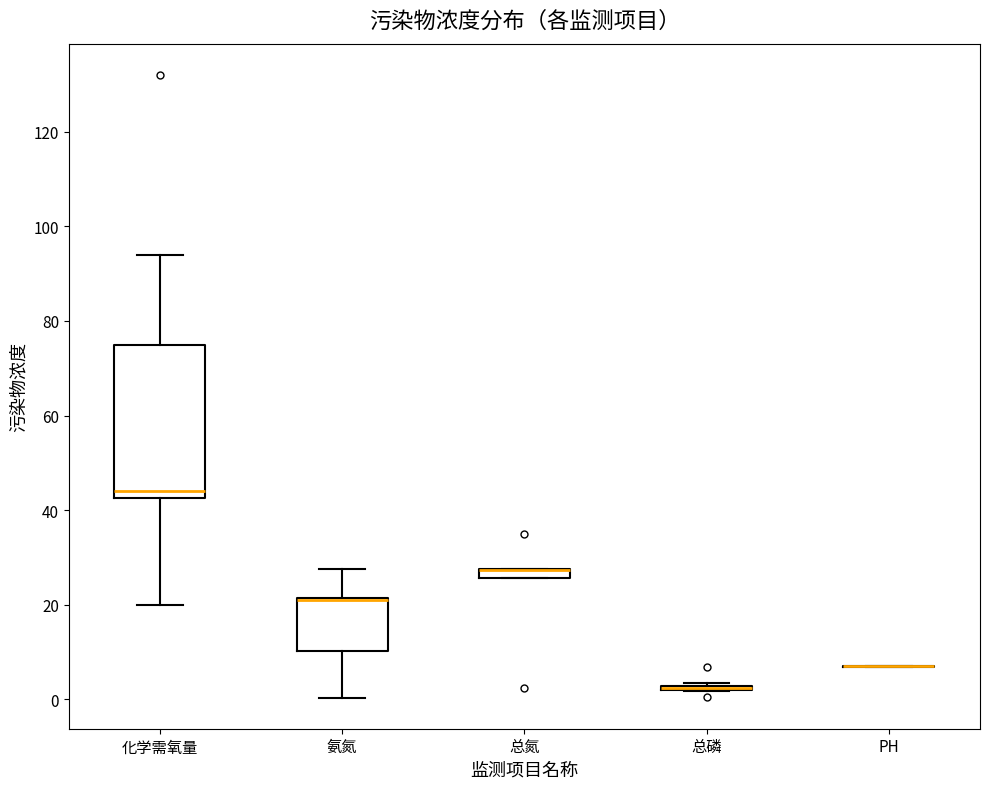

Where is the lower edge of the box for 化学需氧量 on the y-axis? The values are not printed on the chart, so give them approximately, as read against the axis.

42